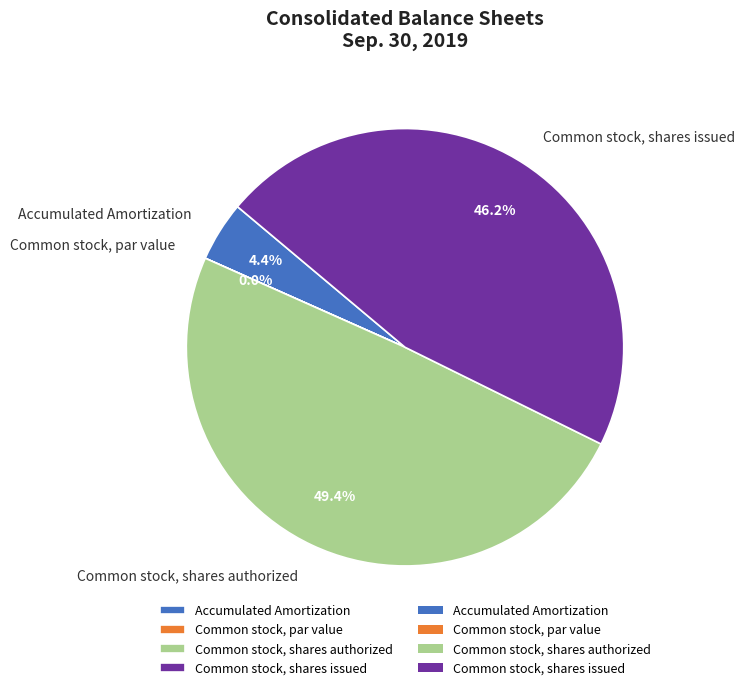

What percentage do Common stock, shares issued and Common stock, shares authorized together represent?

95.6%